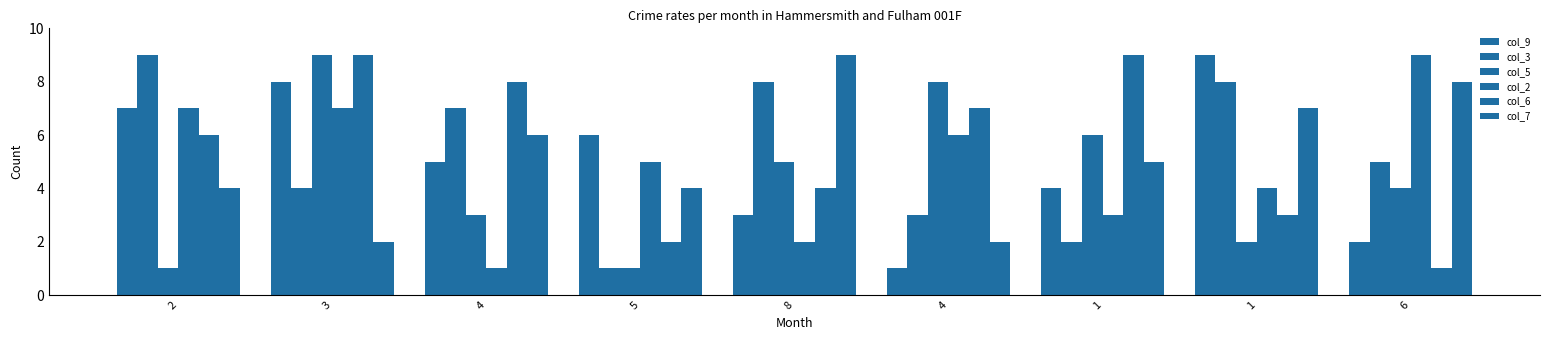

What is the label of the 8th bar from the right?

3